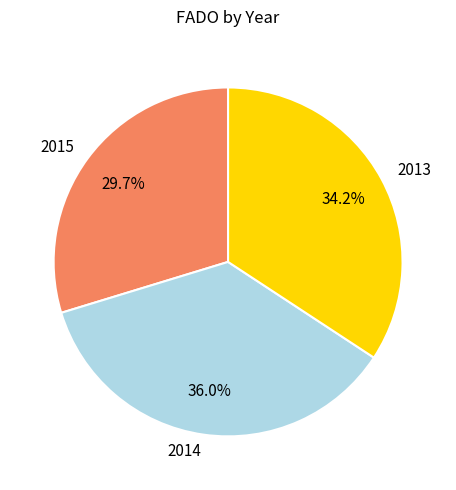

Count the number of slices in the pie.

3